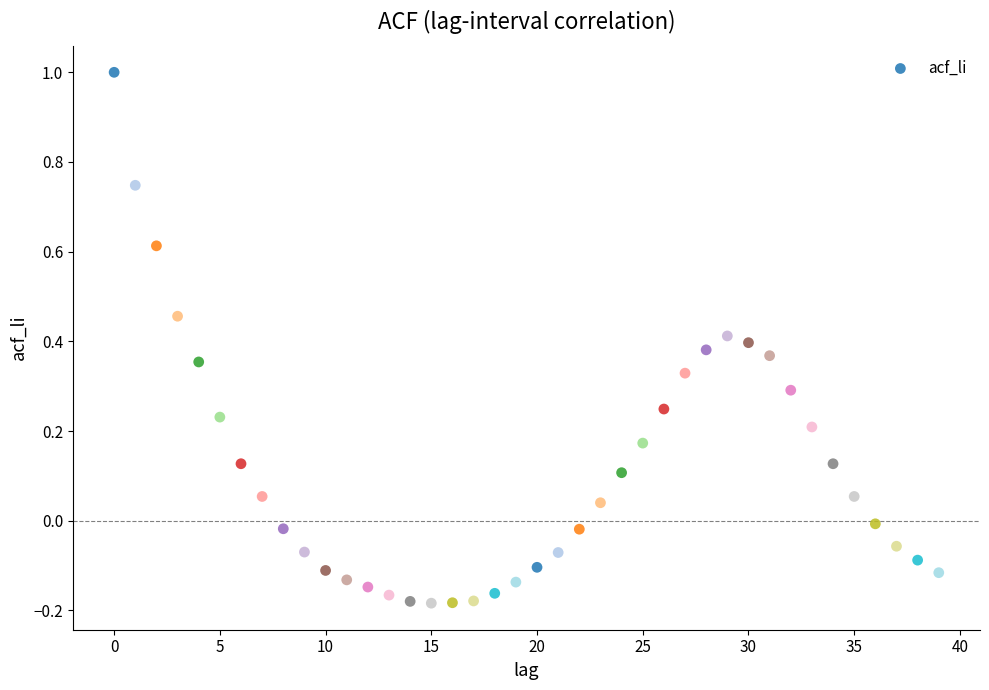

What is the range of Y values (max minus min)?

1.2